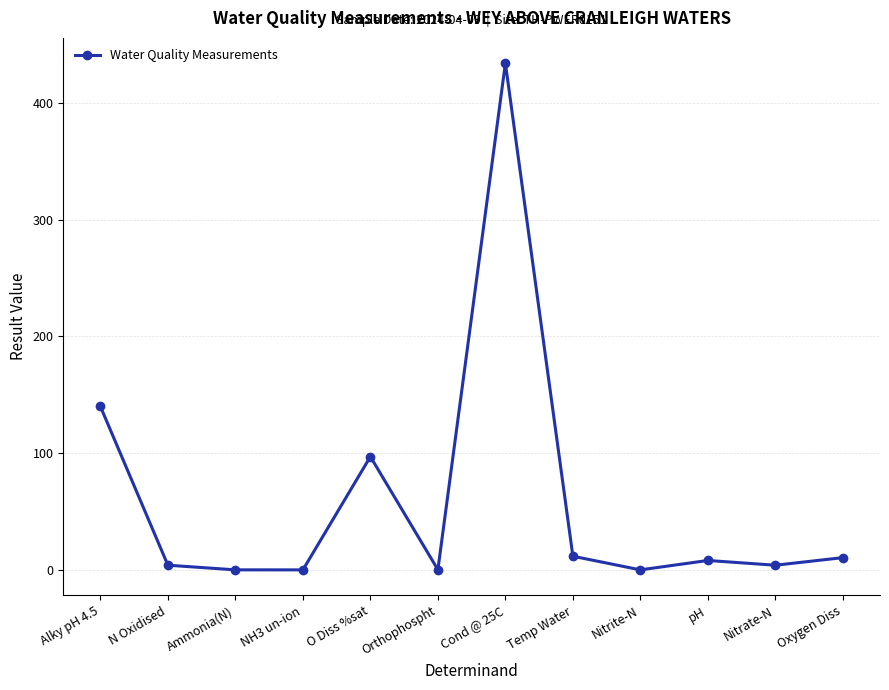

How many data points are less than 8?

6